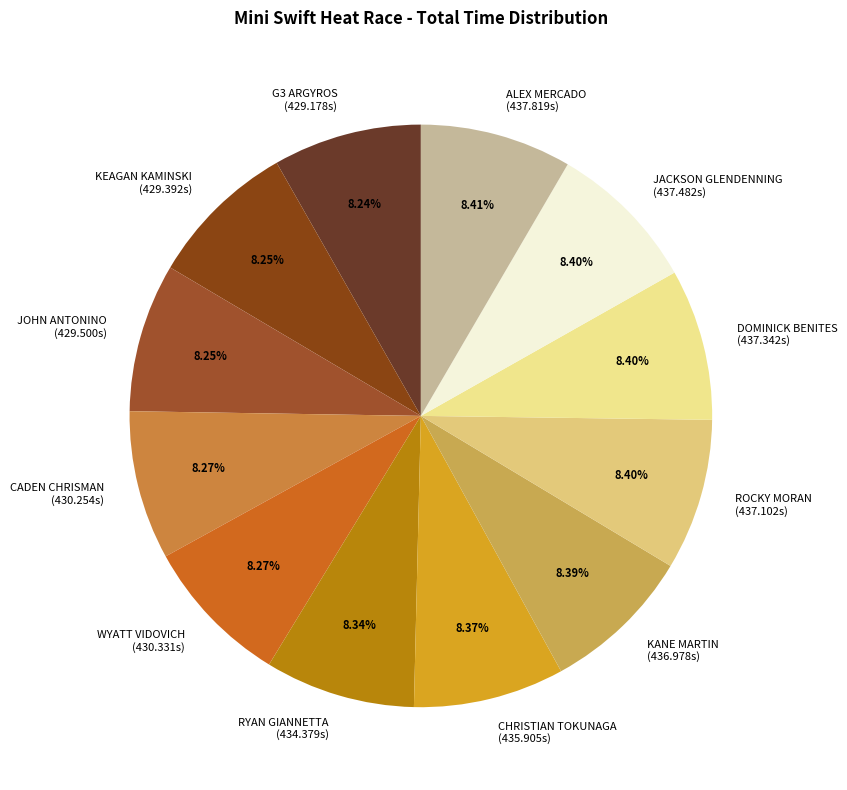

How many segments does this pie chart have?

12